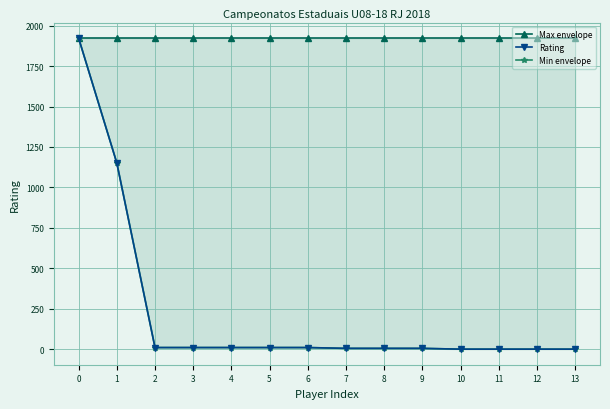

What is the value of the Min envelope point at the 5th from the left?

10